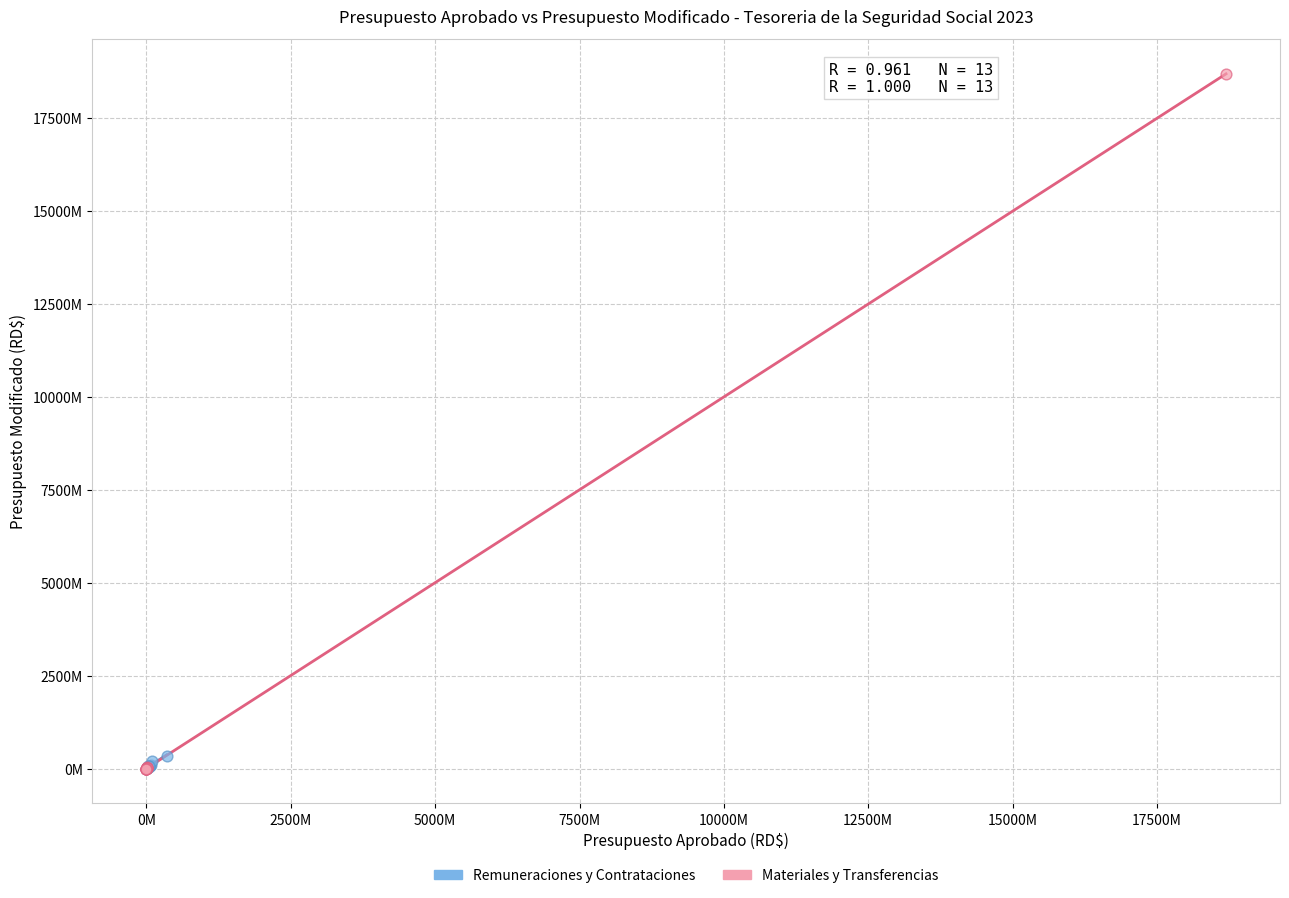

Which series reaches the maximum Y coordinate?

Materiales y Transferencias